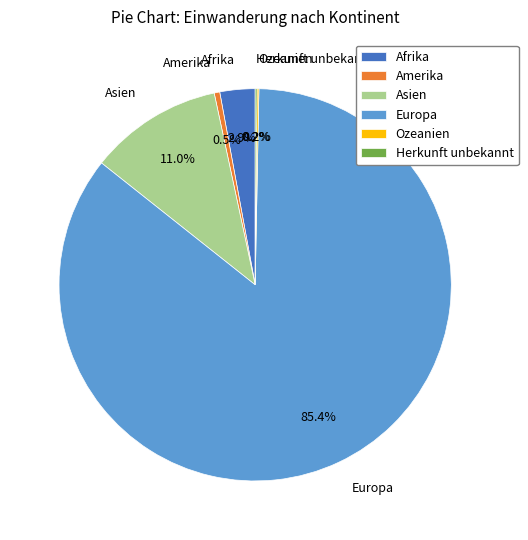

Approximately how many times larger is the value at Afrika compared to Amerika?

6.3